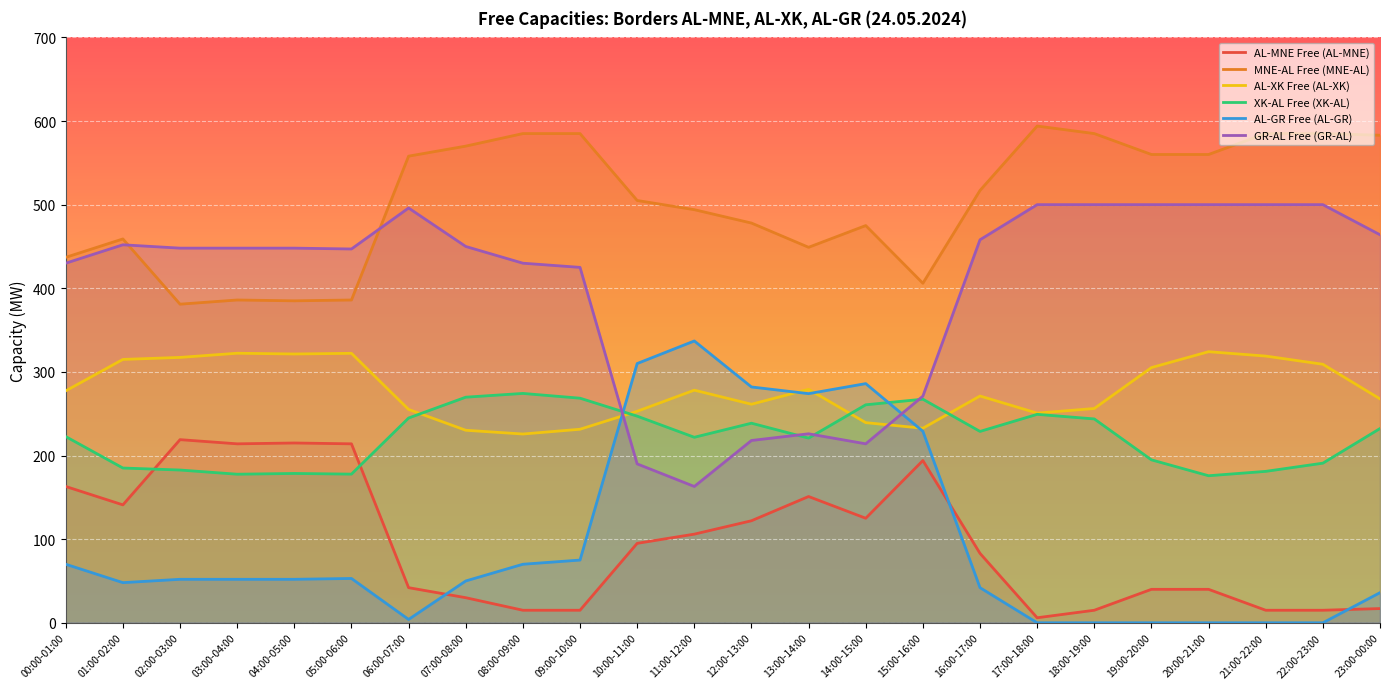

Is this an area chart (filled region under the line)?

No